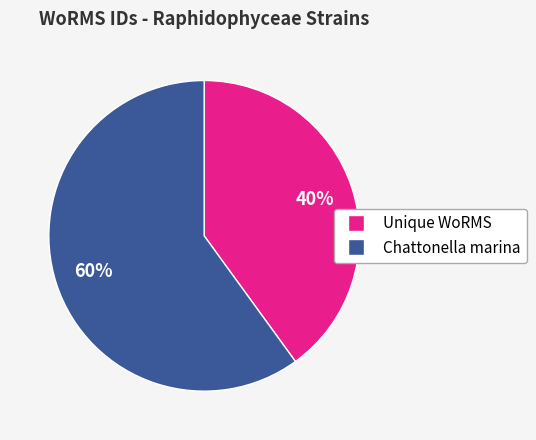

To the nearest percent, what is the difference between the largest and smallest slice percentages?

20%